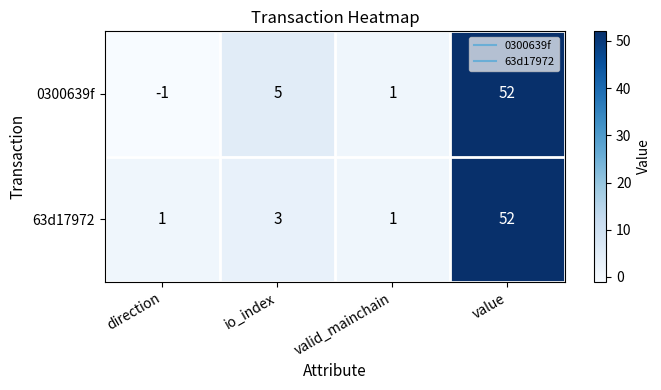

What is the sum of all 63d17972 values?

57